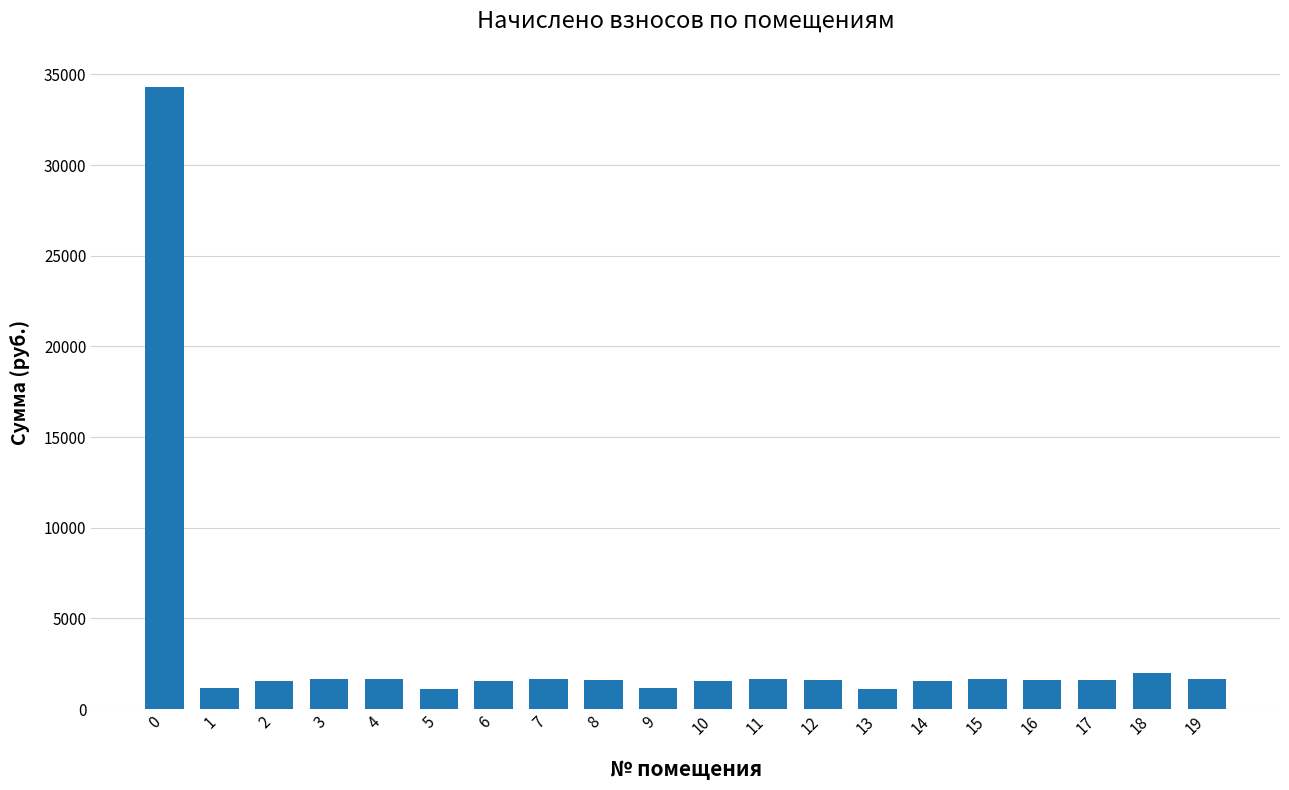

What is the value of the 4th bar from the left?

1681.3